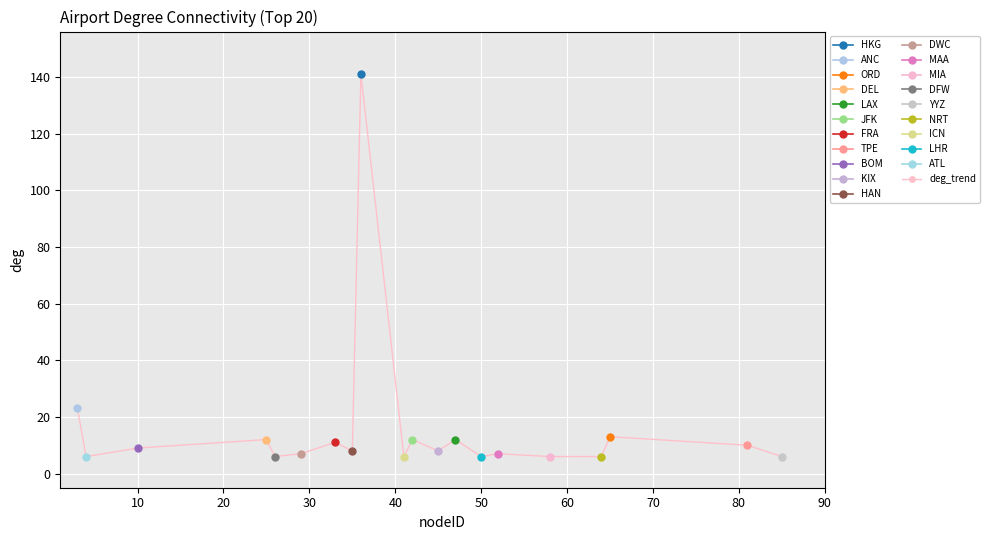

True or false: deg_trend has more than 2 interior local peaks.

True